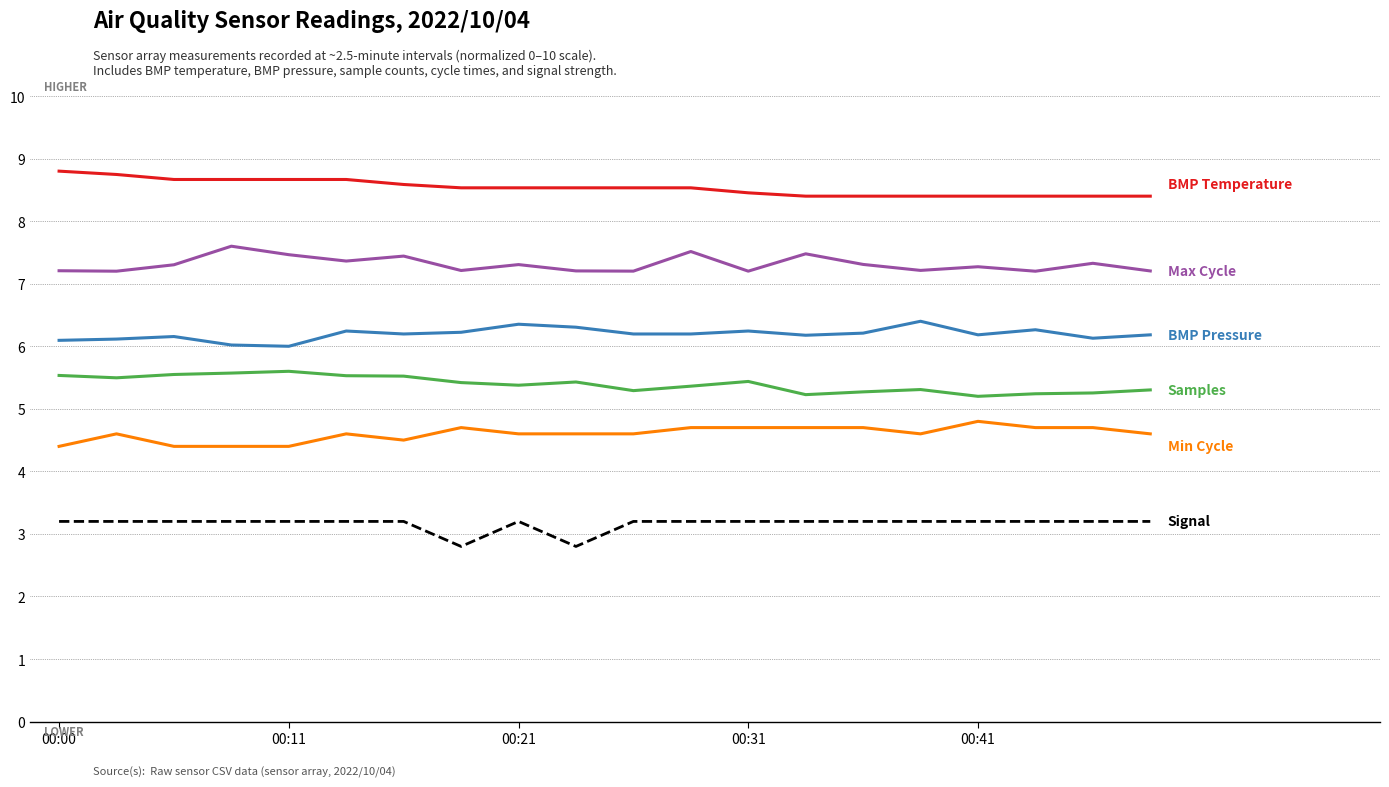

What is the greatest value displayed?

8.8